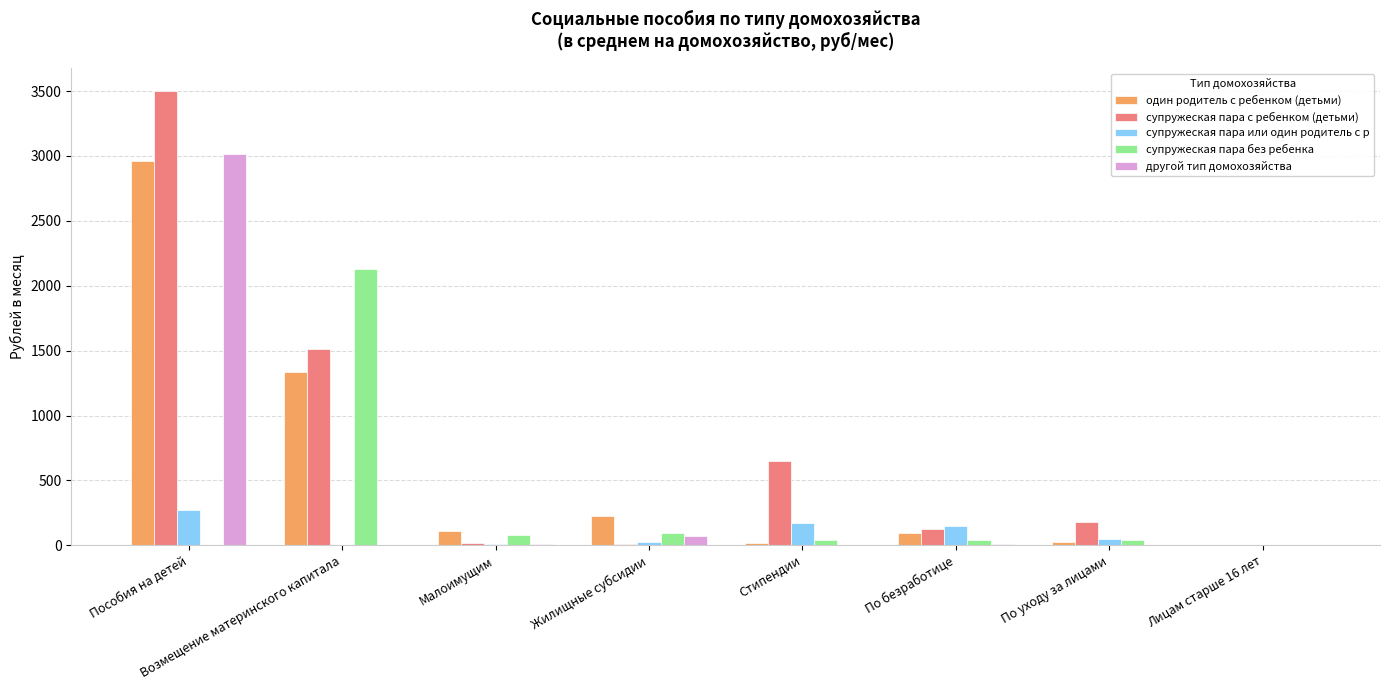

The value of супружеская пара с ребенком (детьми) at Возмещение материнского капитала is 1511.6. True or false?

True